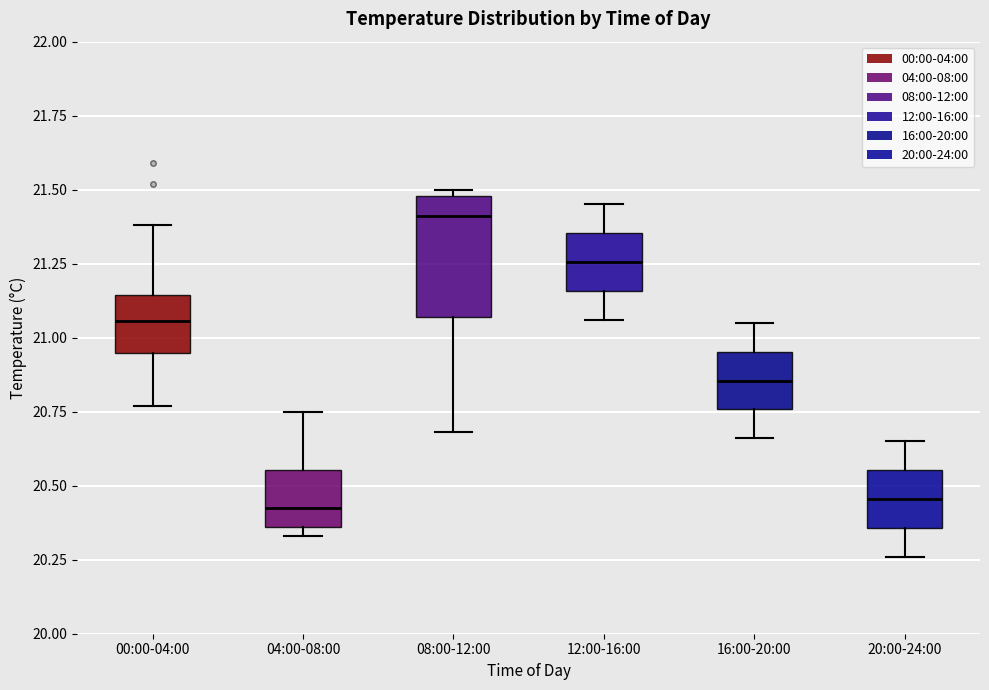

Reading left to right, transcribe this box plot: for each box, give where its median line is, the range the box spans, and where its two whiskers end, as read against the y-axis. The values are not printed on the chart, so give them approximately, as read against the axis.

00:00-04:00: median 21.05, box 20.95 to 21.15, whiskers 20.75 to 21.40
04:00-08:00: median 20.45, box 20.35 to 20.55, whiskers 20.35 (just below the box's lower edge) to 20.75
08:00-12:00: median 21.40, box 21.05 to 21.50, whiskers 20.70 to 21.50 (just above the box's upper edge)
12:00-16:00: median 21.25, box 21.15 to 21.35, whiskers 21.05 to 21.45
16:00-20:00: median 20.85, box 20.75 to 20.95, whiskers 20.65 to 21.05
20:00-24:00: median 20.45, box 20.35 to 20.55, whiskers 20.25 to 20.65